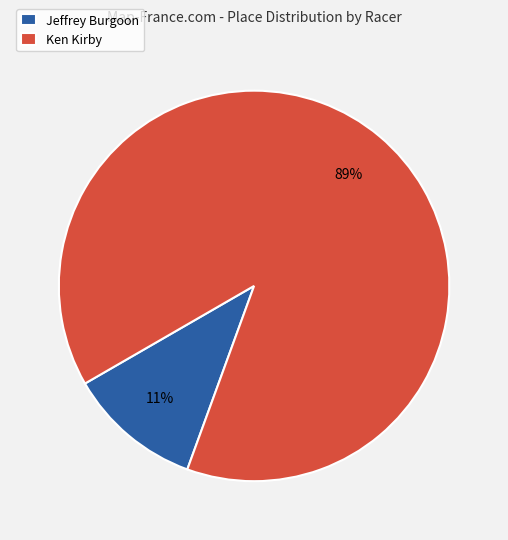

How many segments does this pie chart have?

2